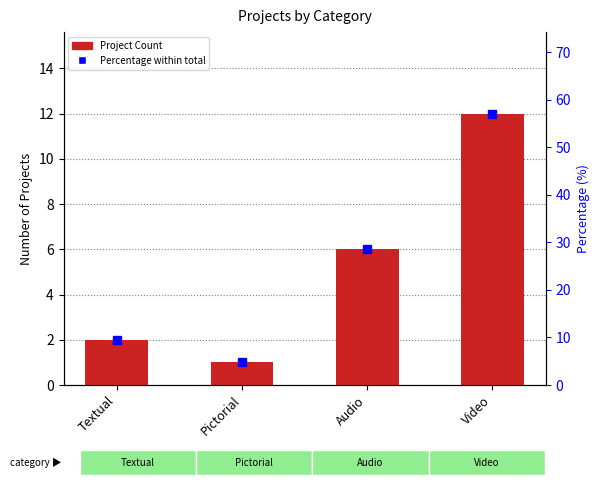

Does the chart contain stacked bars?

No